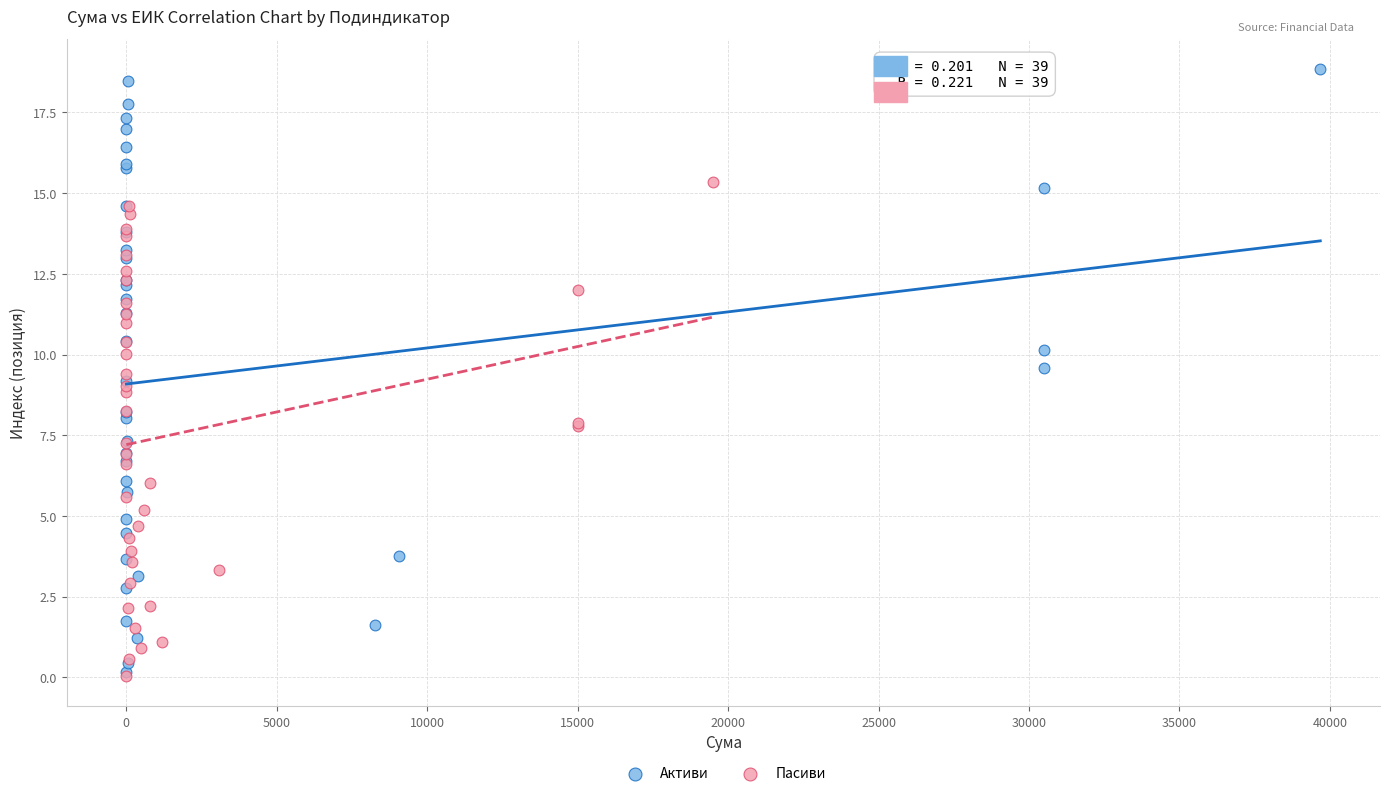

Which series reaches the maximum Y coordinate?

Активи